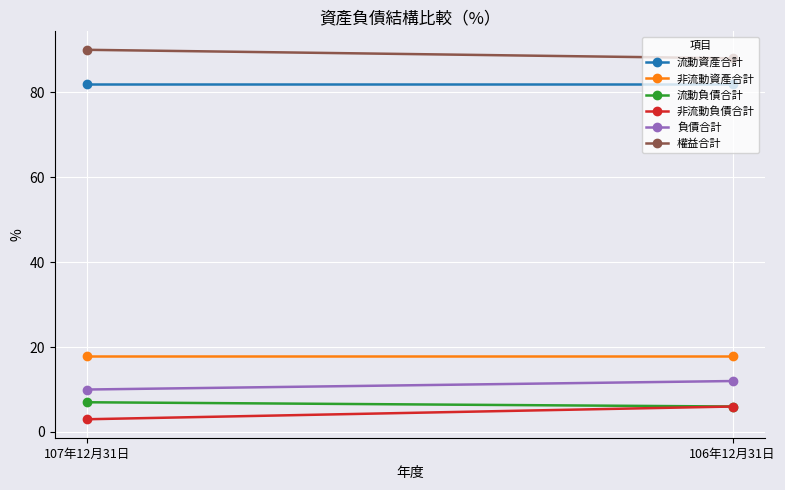

At which category is the sum across all series the highest?

106年12月31日